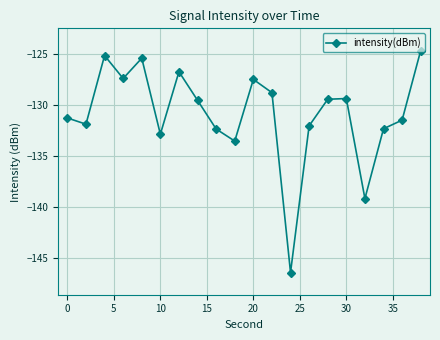

Does the chart have visible grid lines?

Yes